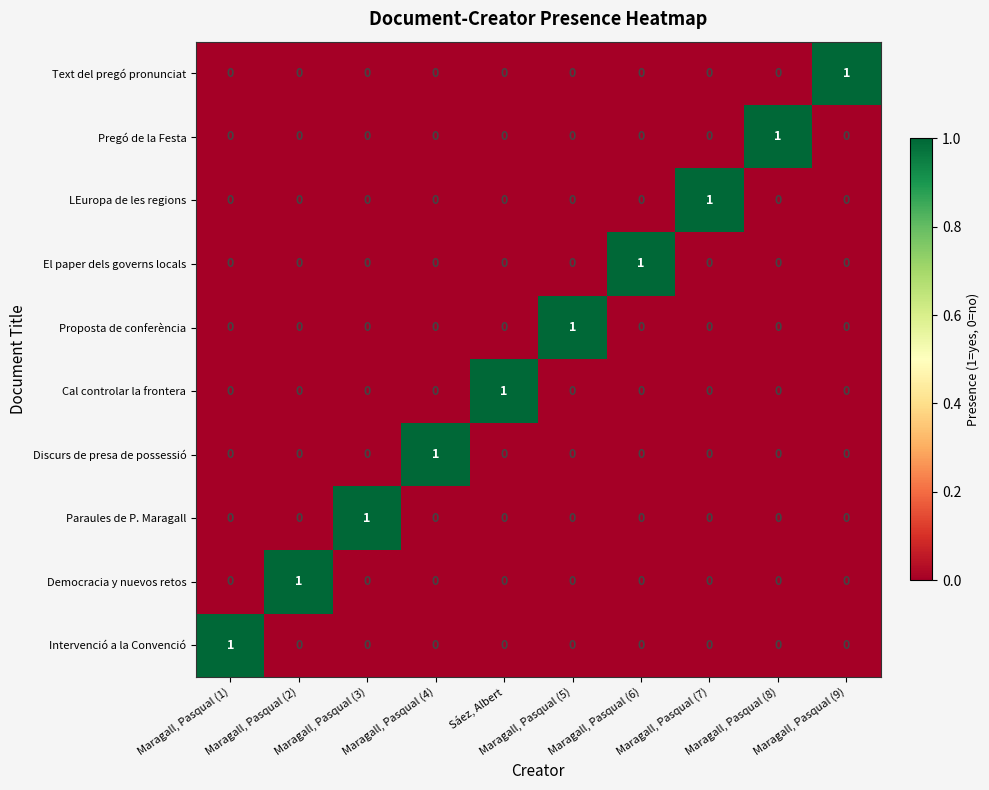

How many distinct data groups are displayed?

10